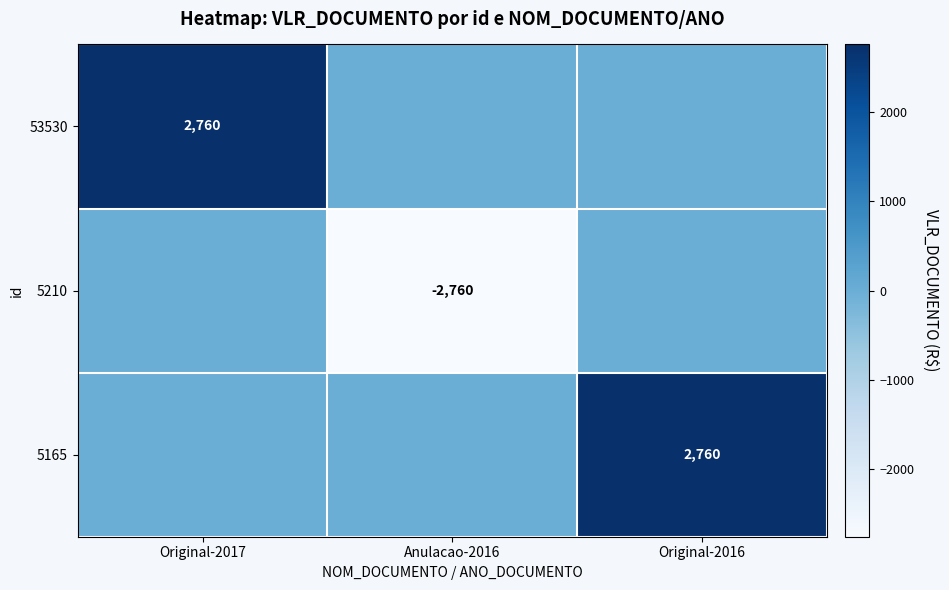

The 5210 series shows -2760 at Anulacao-2016. True or false?

True